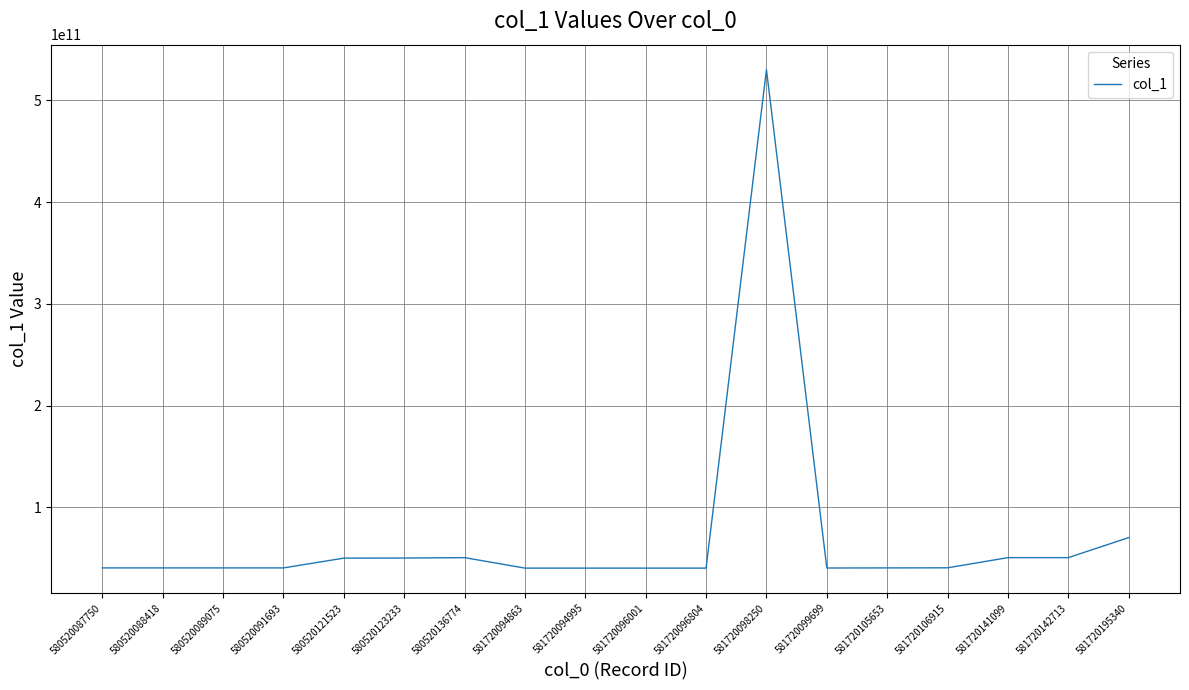

Between 581720098250 and 581720105653, which is larger?

581720098250